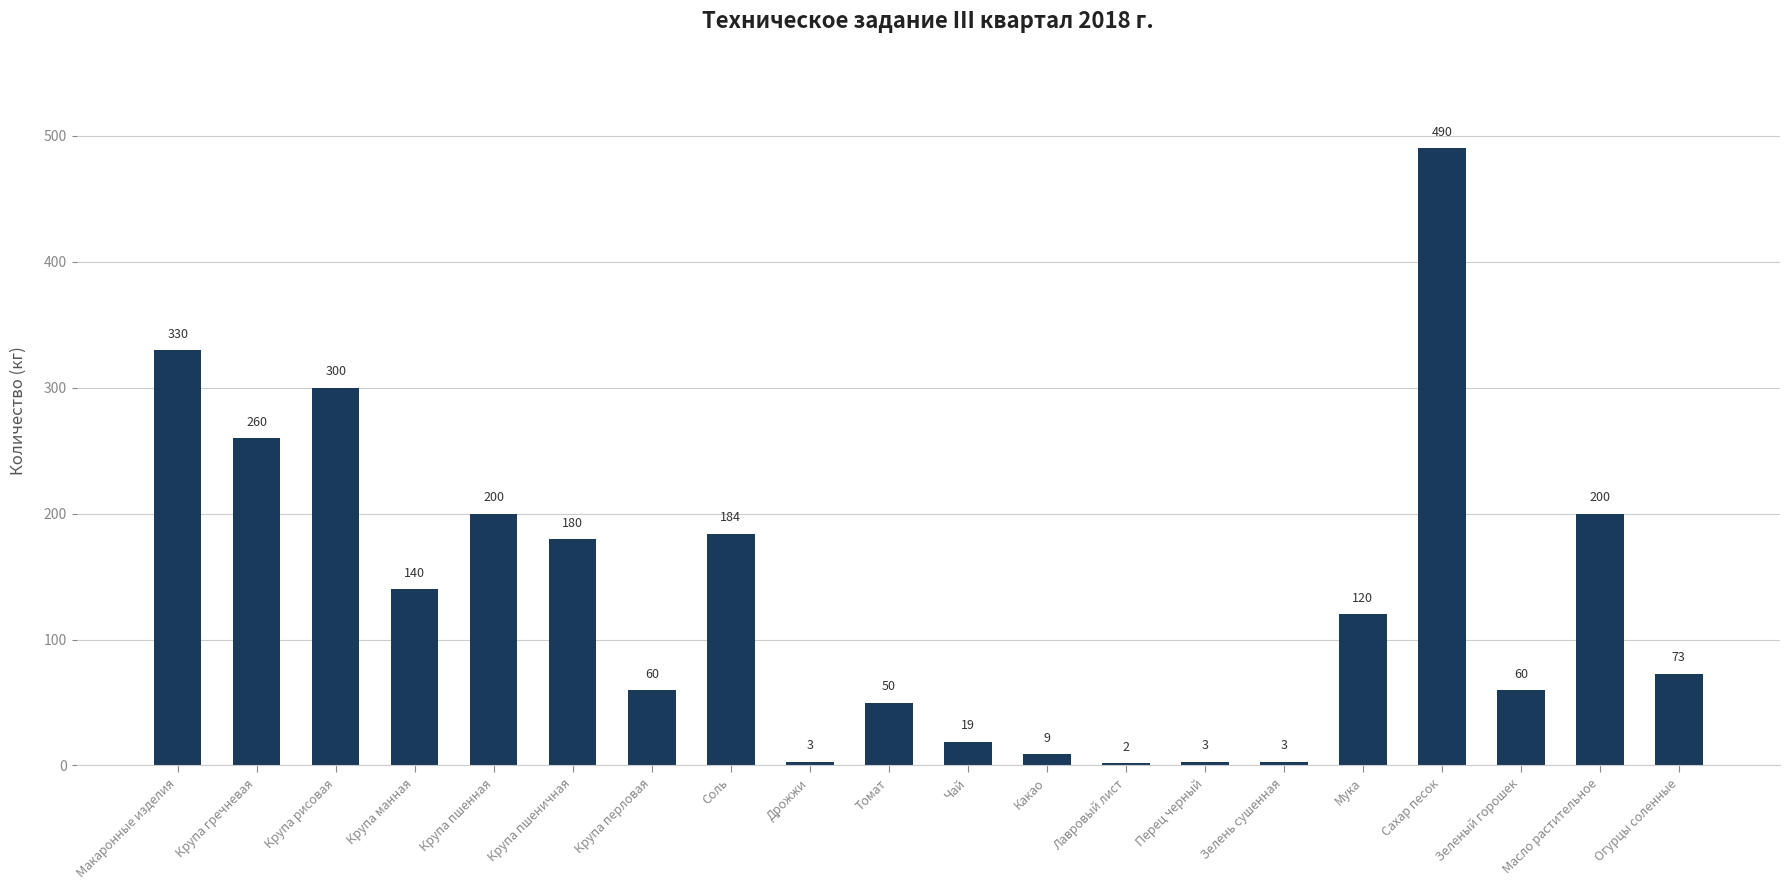

What is the value of the 18th bar from the left?

60